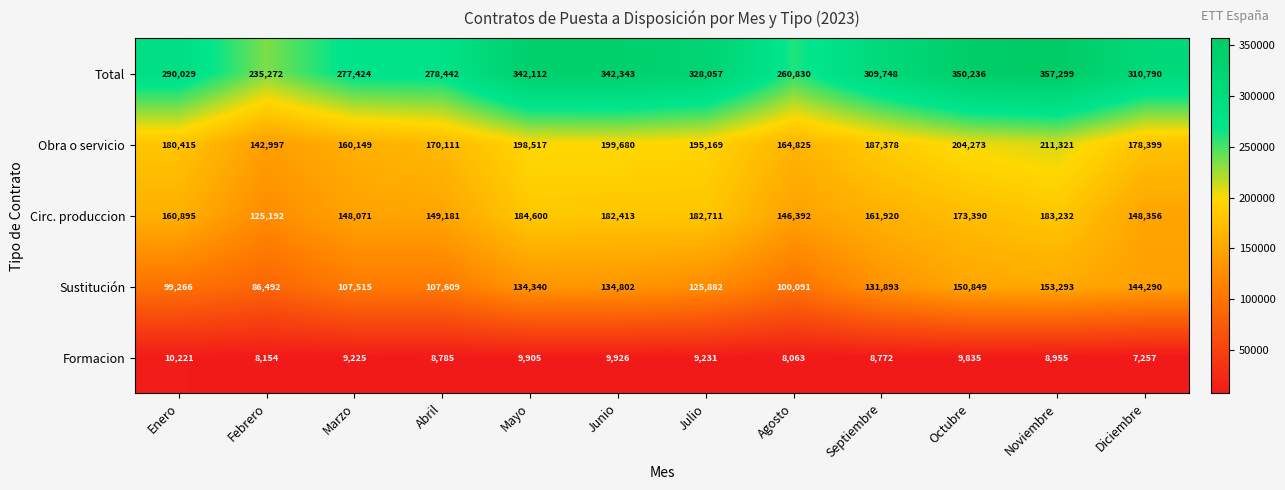

What is the difference between the highest and lowest values at Enero?

279808